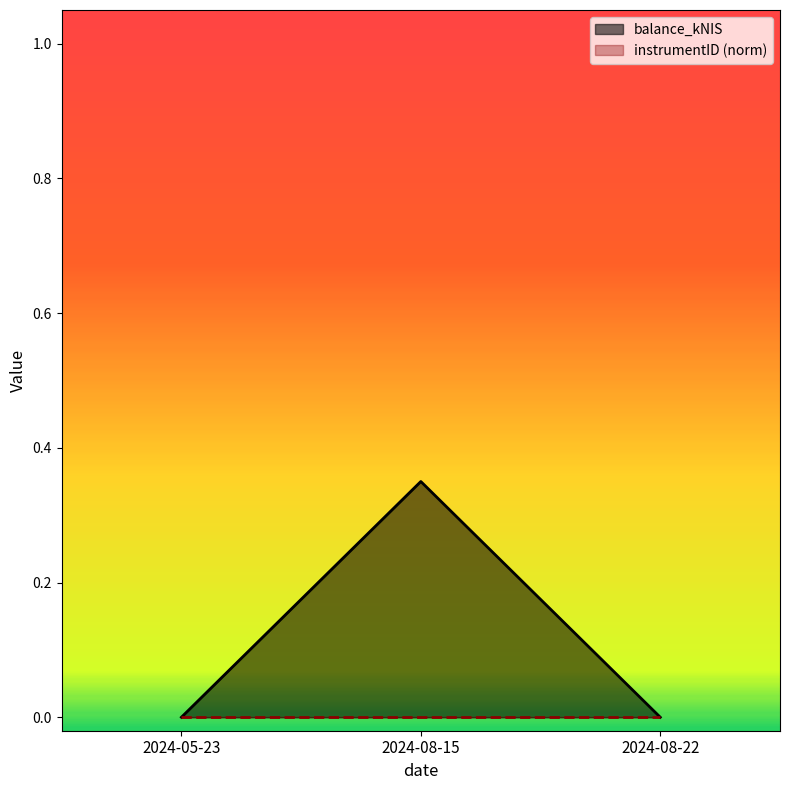

Between 2024-05-23 and 2024-08-22, which is larger?

2024-05-23